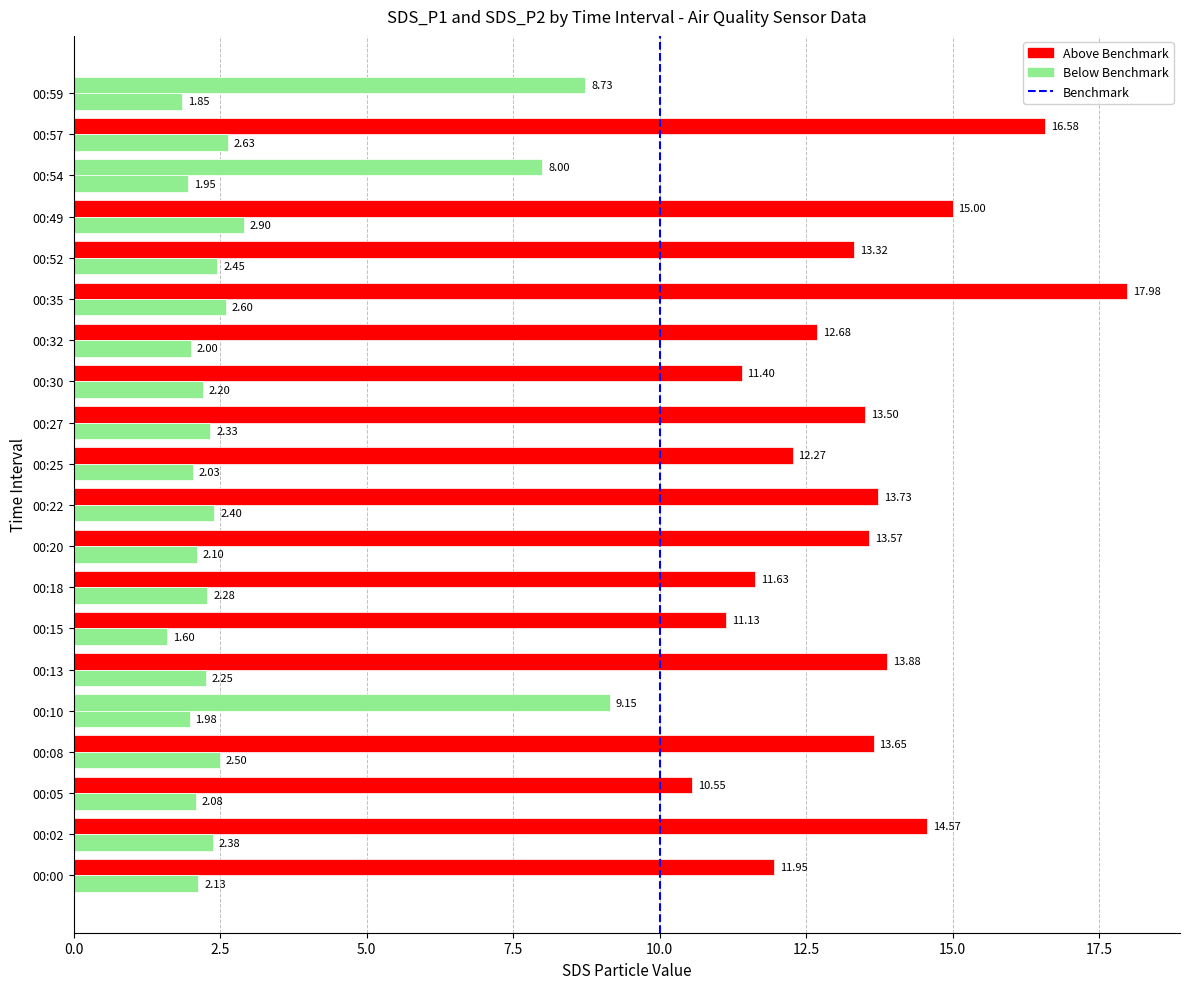

How many series are shown in this chart?

2